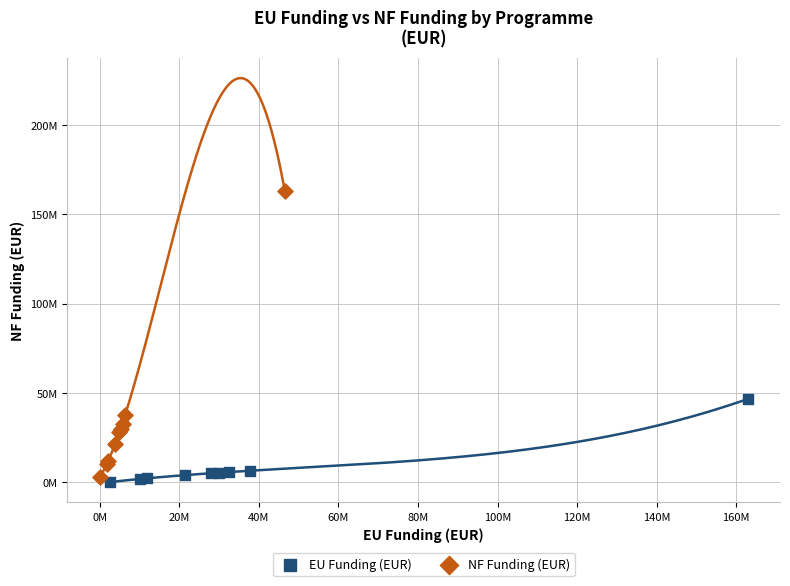

What are all the series names shown in the legend?

EU Funding (EUR), NF Funding (EUR)